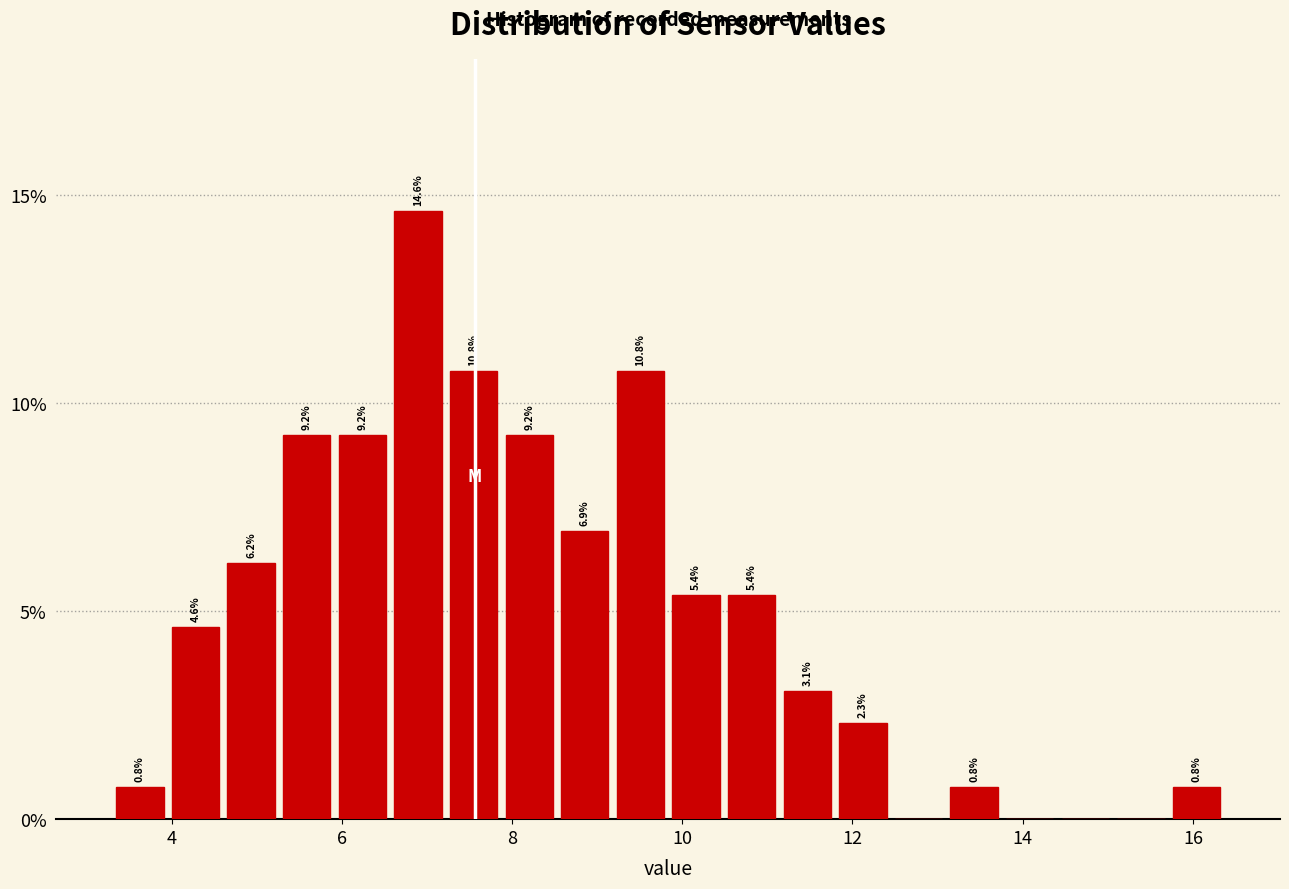

Read against the x-axis, roughly where is the centre of the tallest bar?

6.8